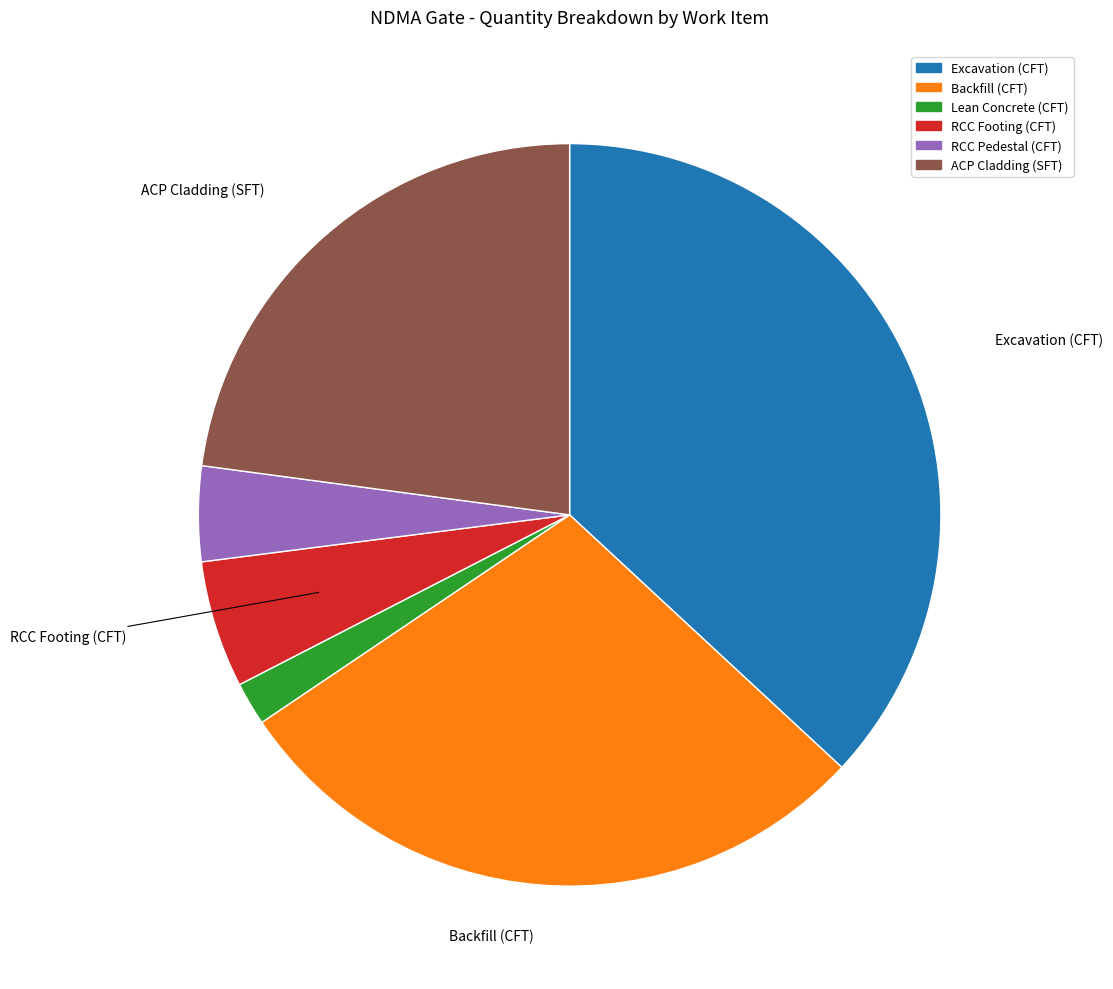

How many slices are in this pie chart?

6